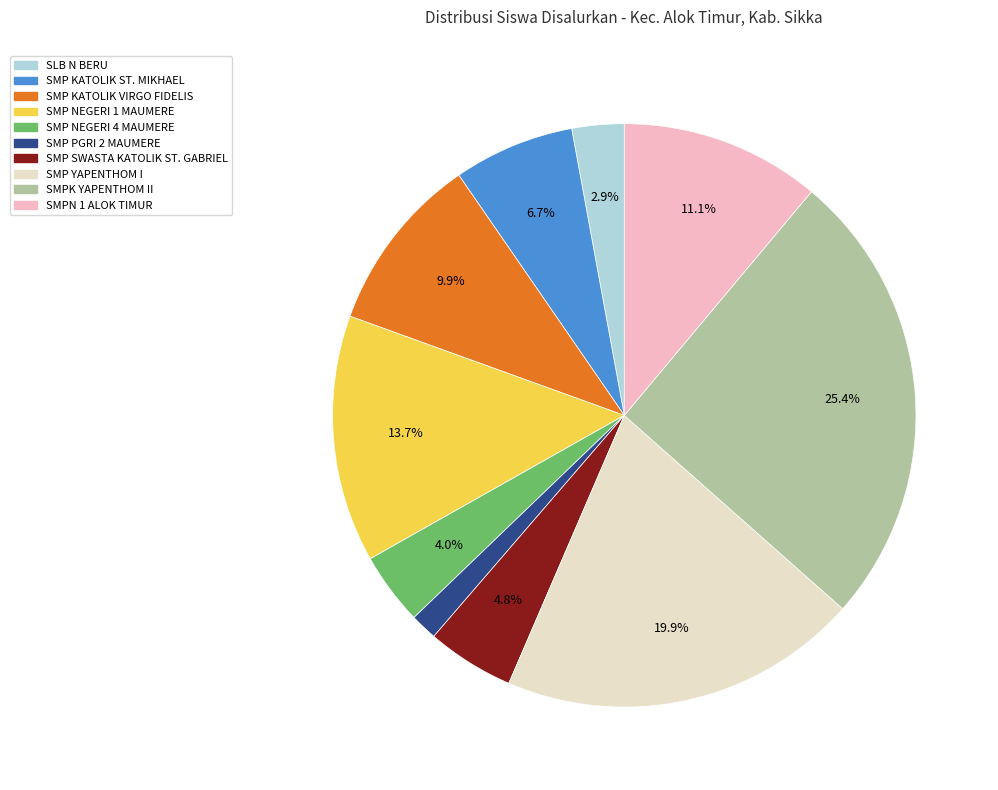

Do SMP YAPENTHOM I and SMP NEGERI 4 MAUMERE together represent more than half of the pie?

No